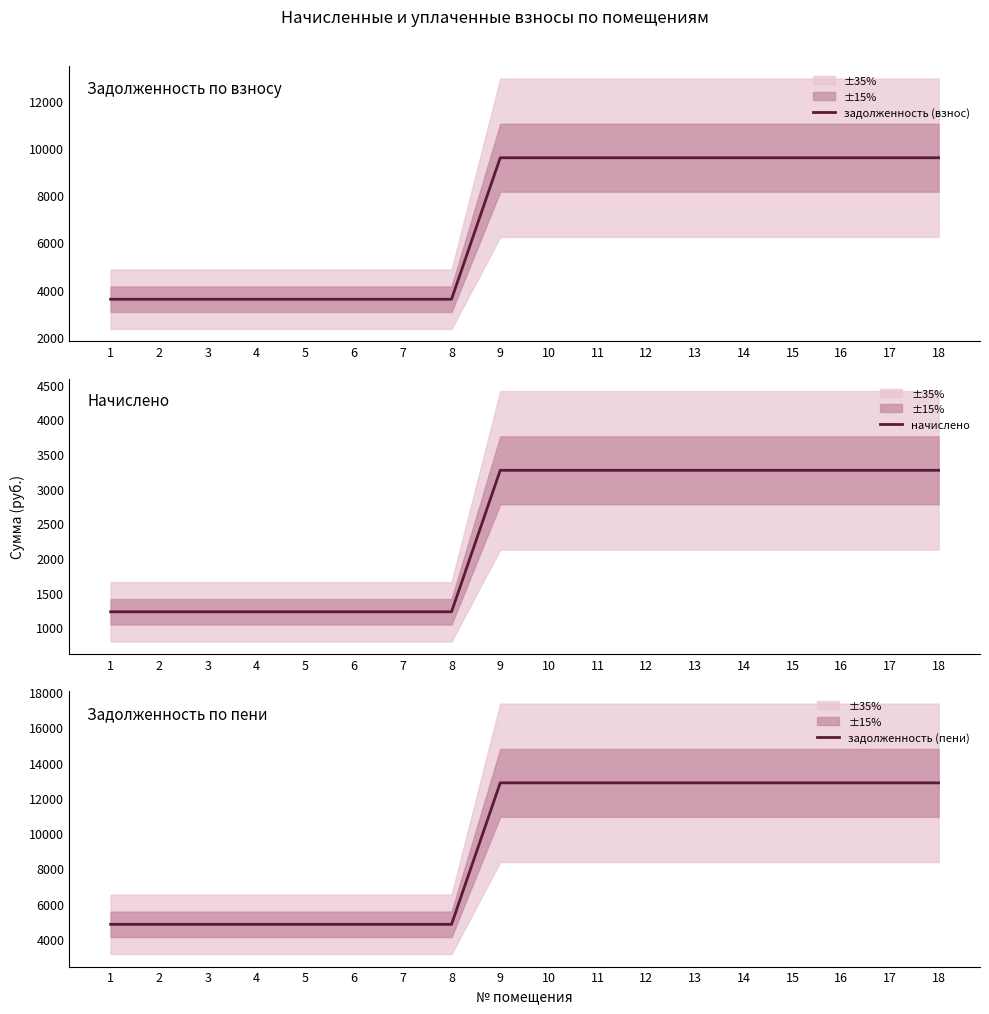

What is the value of the задолженность (пени) point at the 4th from the left?

4817.5